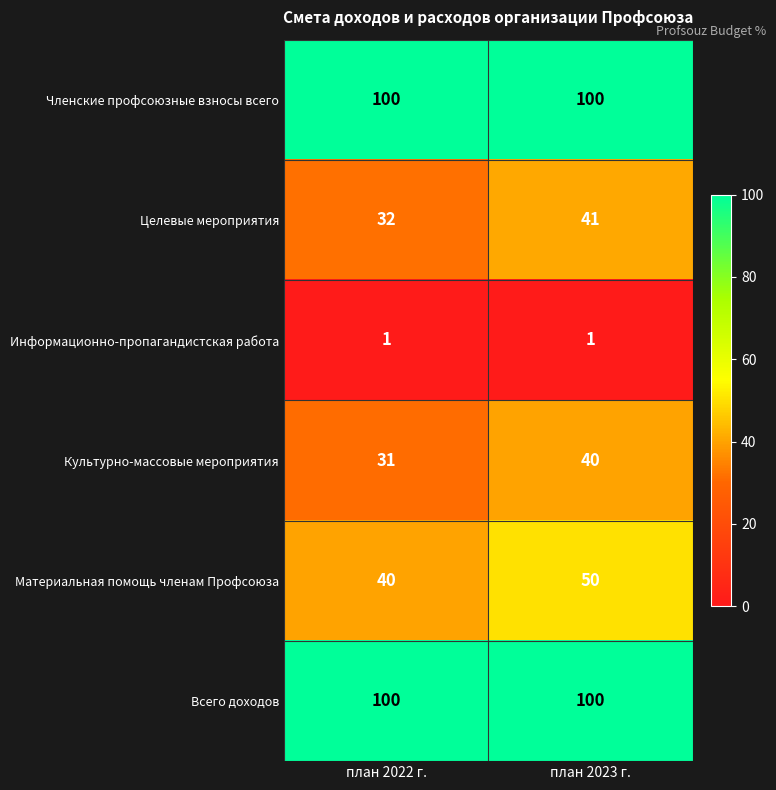

Reading left to right, list all the values displayed in this chart.

Членские профсоюзные взносы всего: план 2022 г.=100	план 2023 г.=100
Целевые мероприятия: план 2022 г.=32	план 2023 г.=41
Информационно-пропагандистская работа: план 2022 г.=1	план 2023 г.=1
Культурно-массовые мероприятия: план 2022 г.=31	план 2023 г.=40
Материальная помощь членам Профсоюза: план 2022 г.=40	план 2023 г.=50
Всего доходов: план 2022 г.=100	план 2023 г.=100